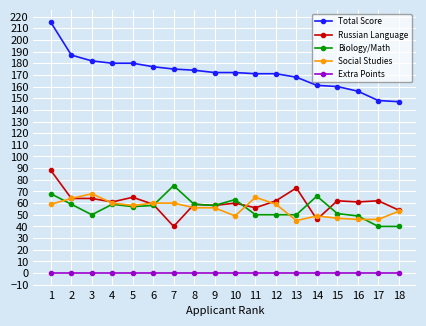

True or false: Total Score and Social Studies intersect in this chart.

False